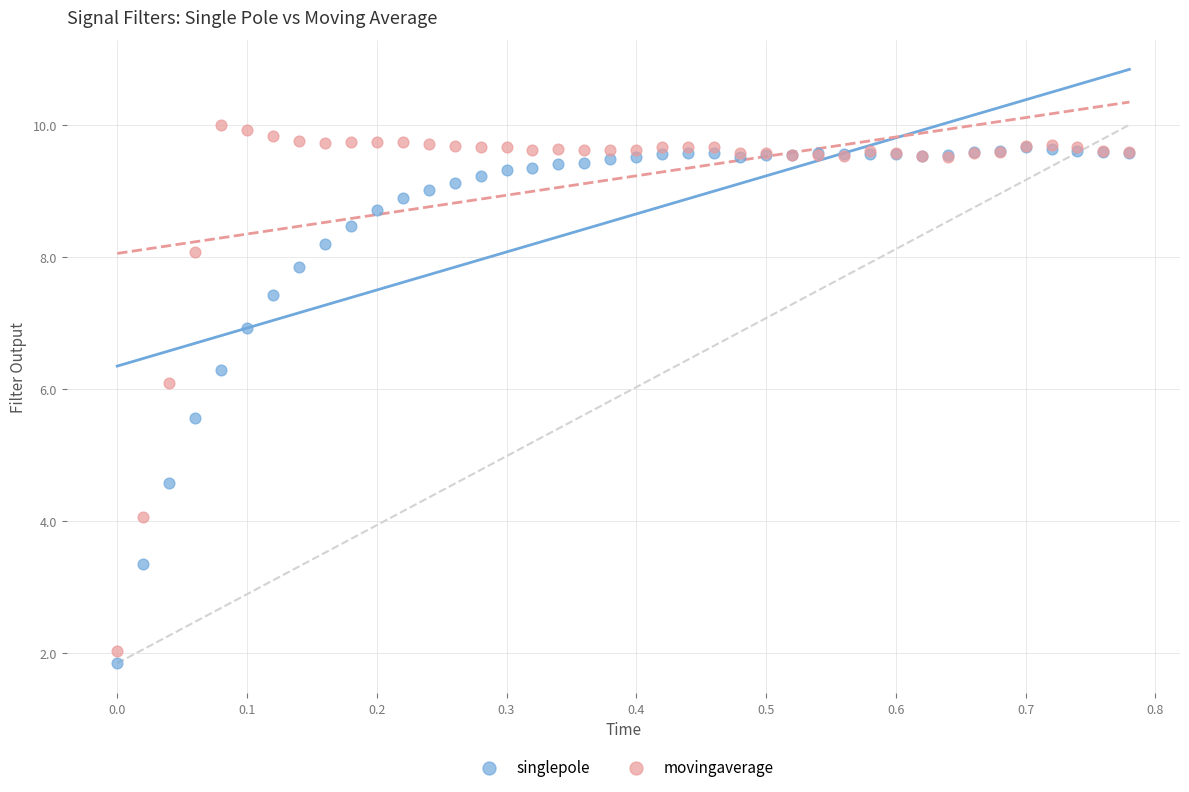

Across all series, what Y value is closest to 5?

4.6